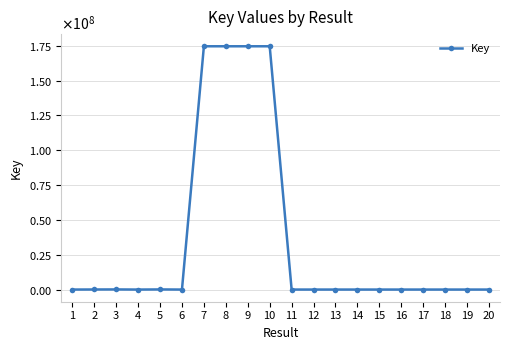

Reading right to left, transcribe all the data shown in this chart.

2666	1912	1800	2424	3111	3309	3553	4018	4476	4196	174680351	174681040	174683013	174683698	3838	89846	2059	88843	53193	2062